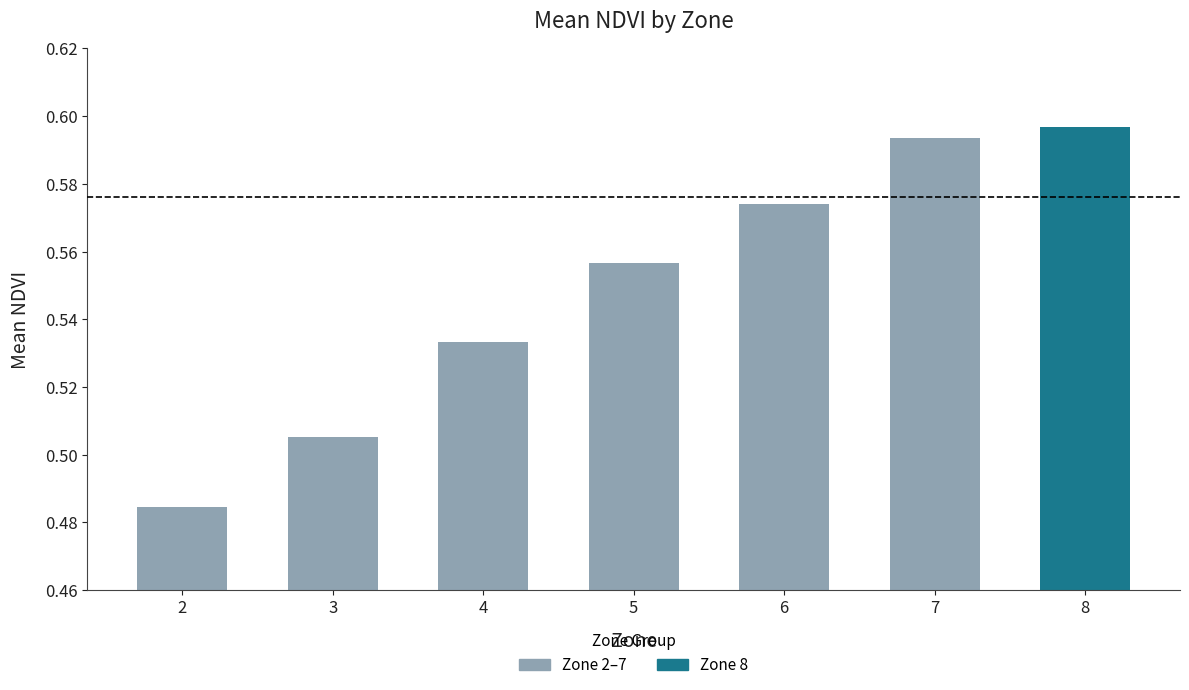

Is it true that the value at 3 is 0.3?

False